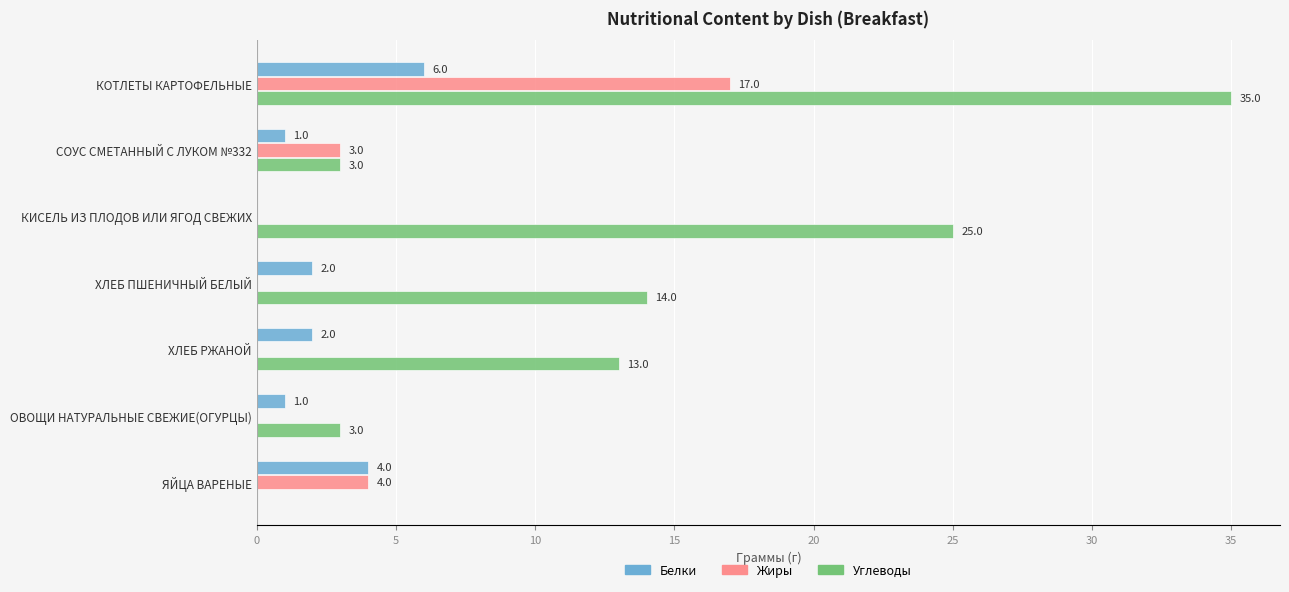

Between СОУС СМЕТАННЫЙ С ЛУКОМ №332 and ОВОЩИ НАТУРАЛЬНЫЕ СВЕЖИЕ(ОГУРЦЫ), which series saw the biggest shift?

Жиры